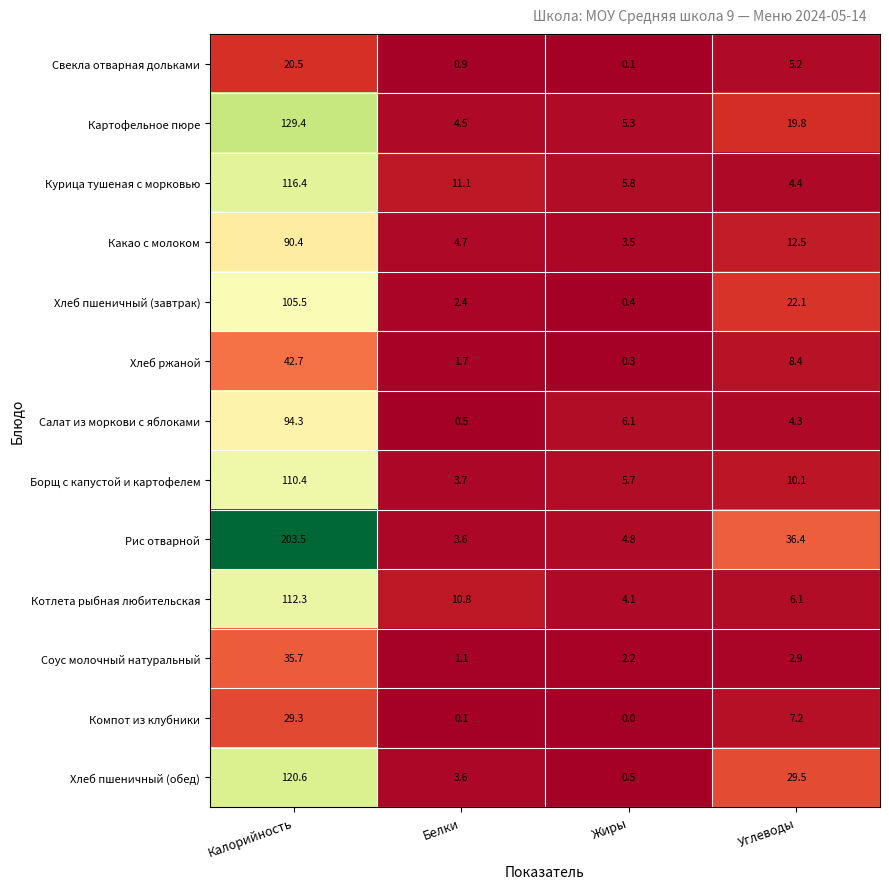

What is the difference between the second highest and second lowest values in the Соус молочный натуральный series?

0.7